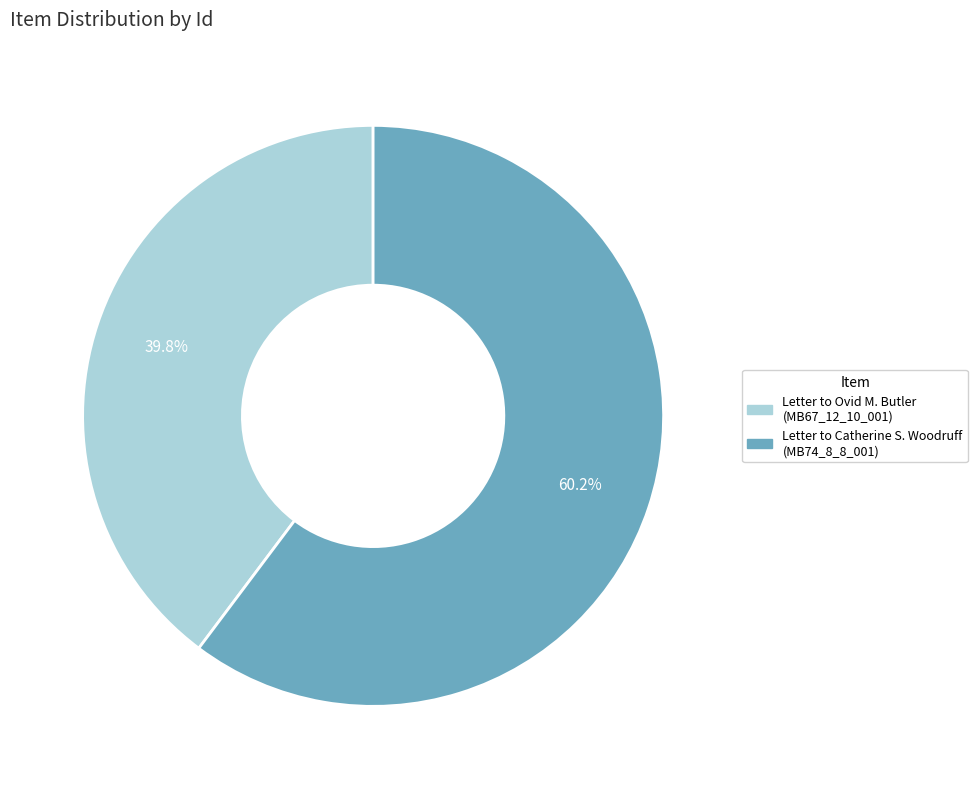

Which slice is the largest?

Letter to Catherine S. Woodruff (MB74_8_8_001)